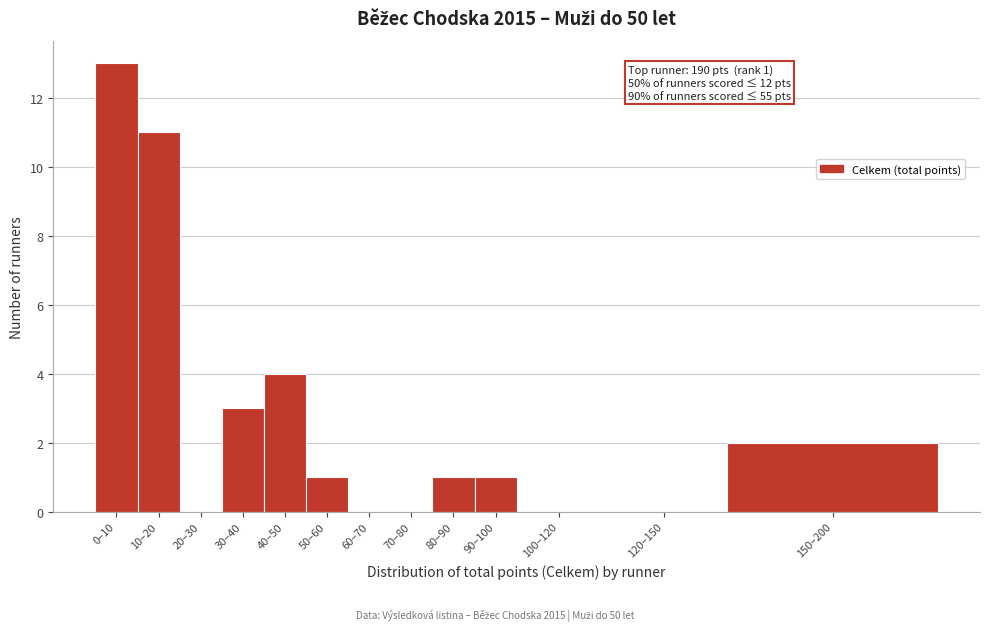

Reading right to left, transcribe all the data shown in this chart.

150–200=2	120–150=0	100–120=0	90–100=1	80–90=1	70–80=0	60–70=0	50–60=1	40–50=4	30–40=3	20–30=0	10–20=11	0–10=13